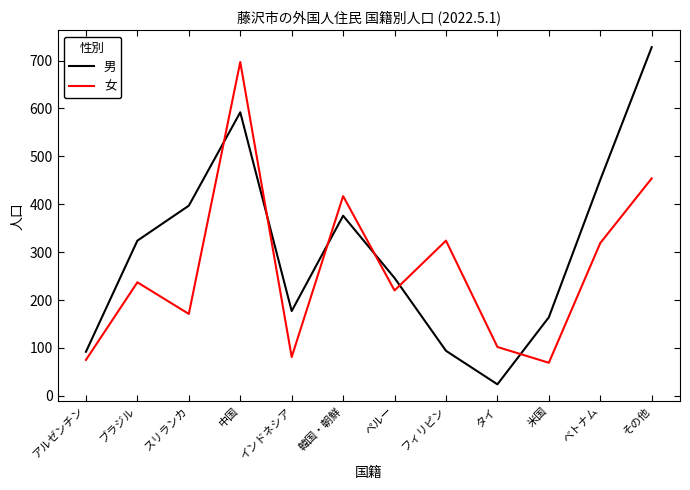

In 男, how many points are lower than both neighbors (excluding endpoints)?

2